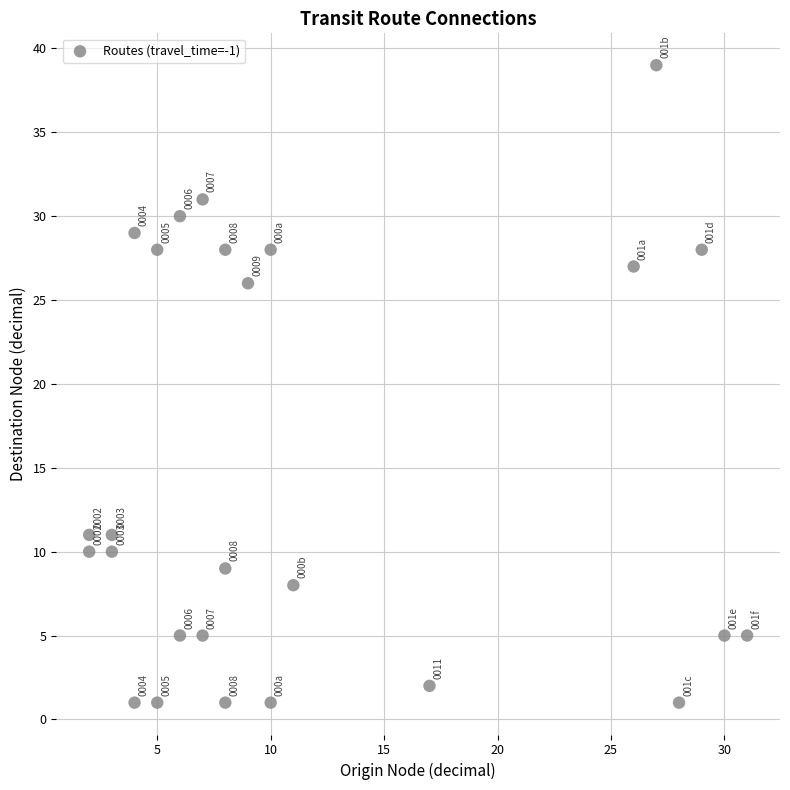

What Y value in the scatter plot is closest to 20?

26